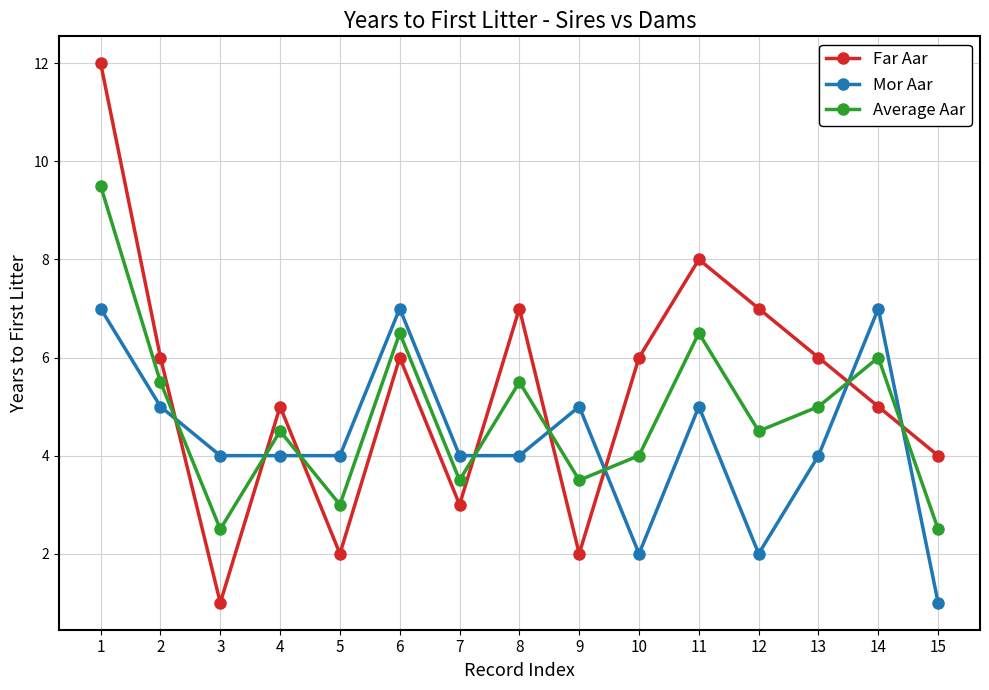

Is the value of Mor Aar at 15 greater than the value of Far Aar at 1?

No